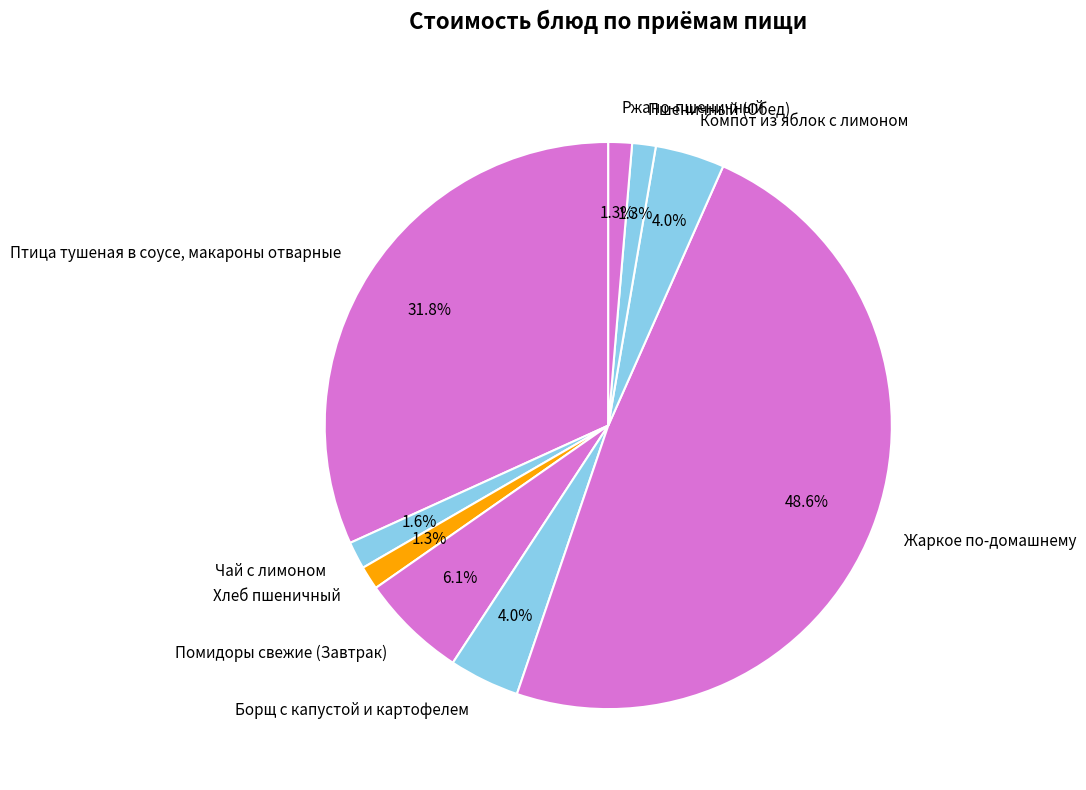

Do Компот из яблок с лимоном and Чай с лимоном together represent more than half of the pie?

No